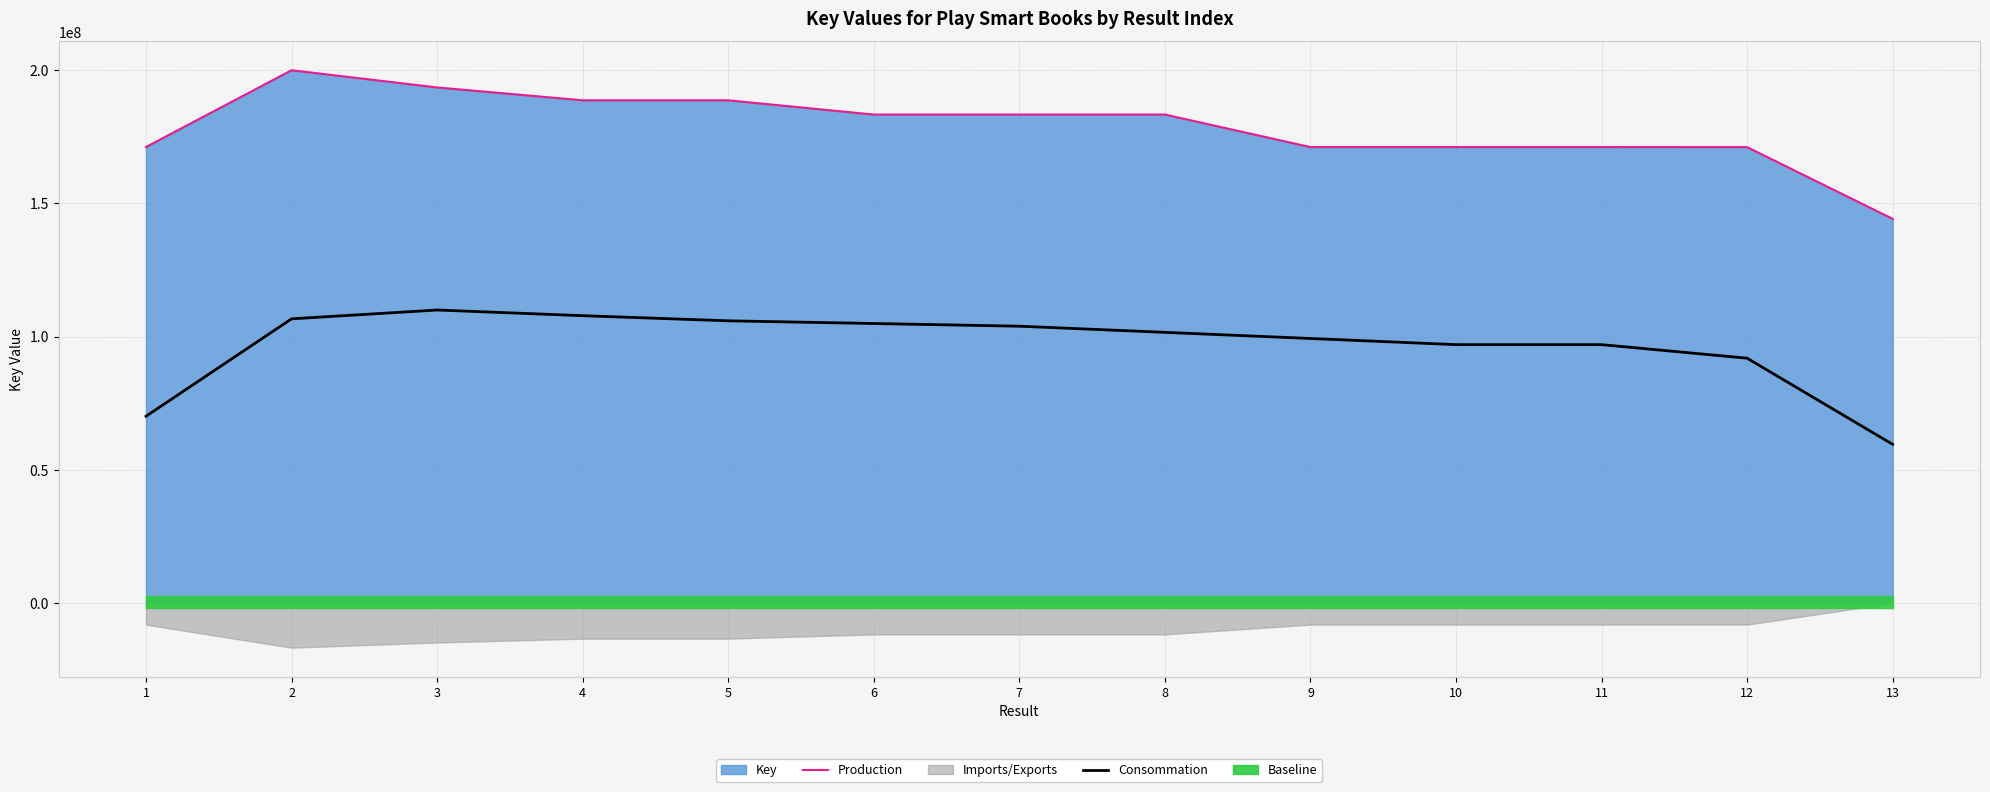

What is the value of the Consommation point at the 4th from the left?

107843750.6